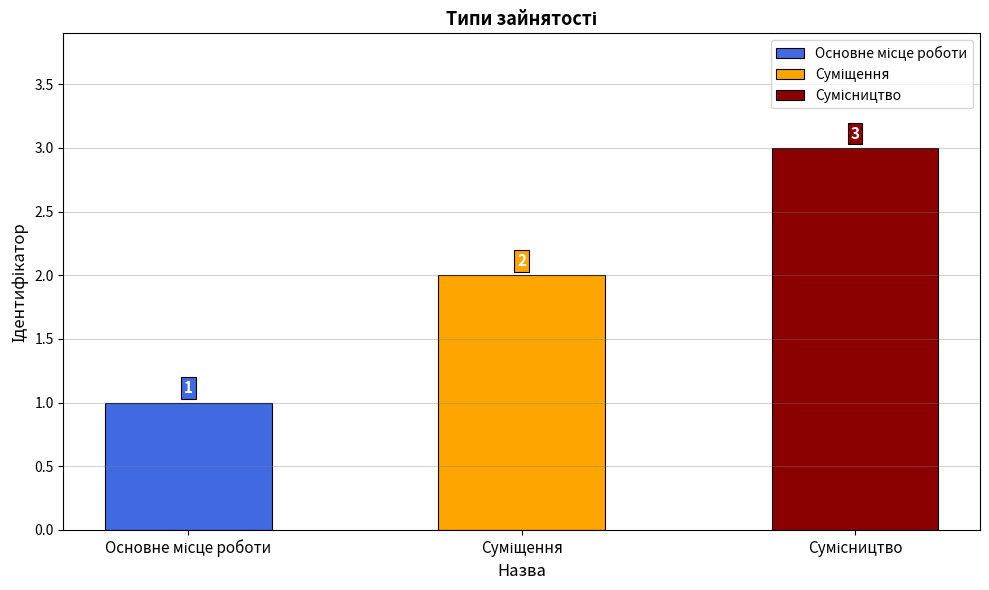

What position from the left is Сумісництво?

3